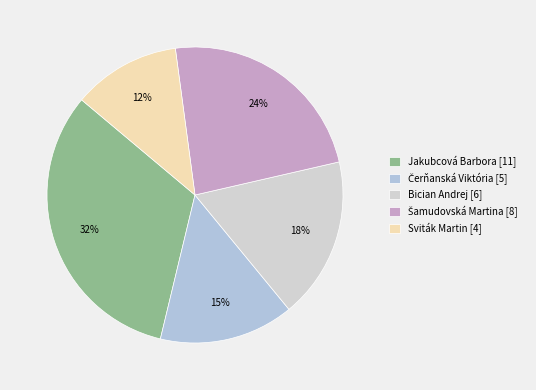

To the nearest percent, what is the average slice percentage?

20%